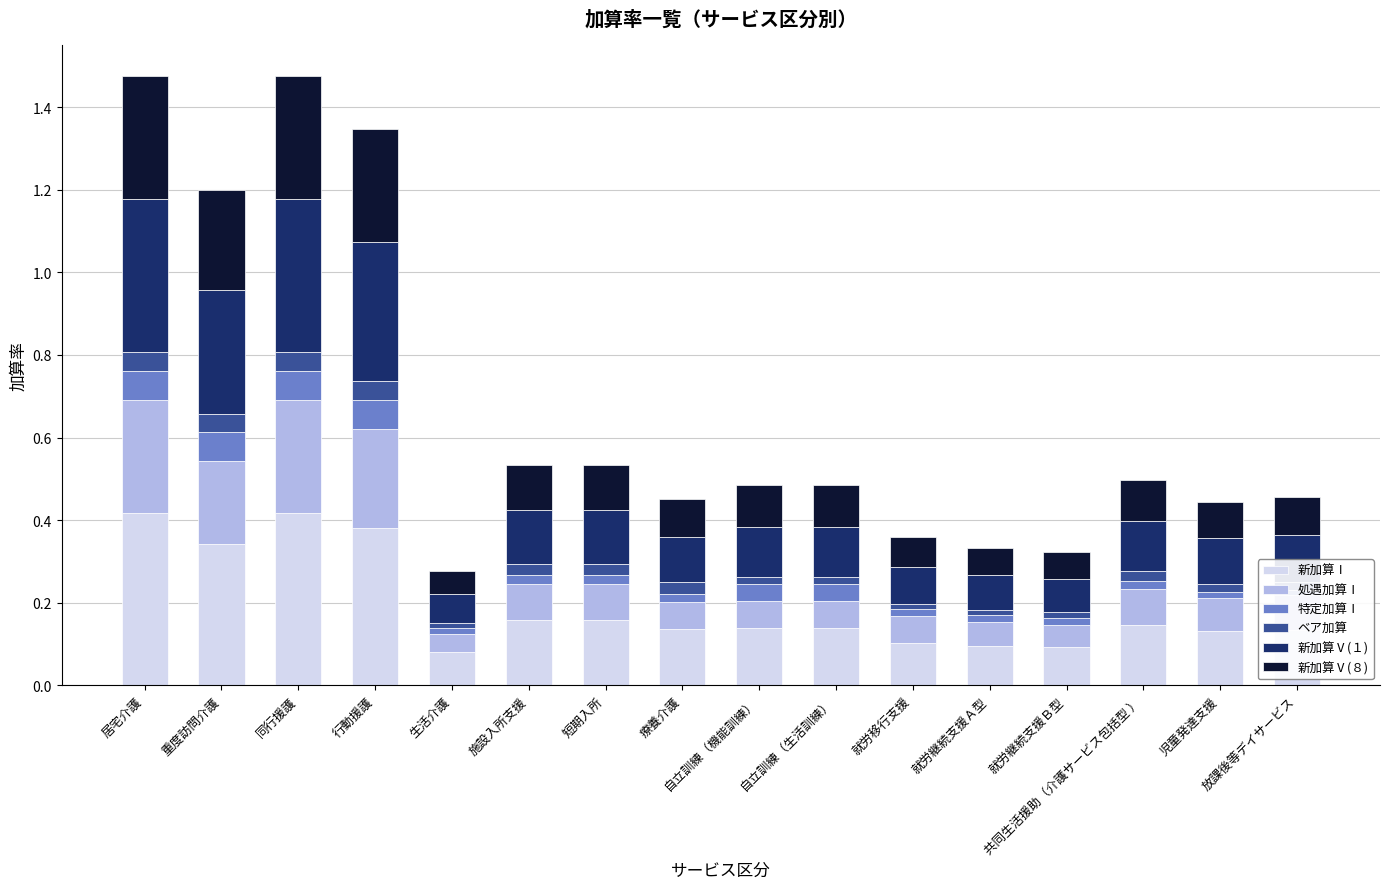

Which series has the widest spread of values?

新加算Ⅰ